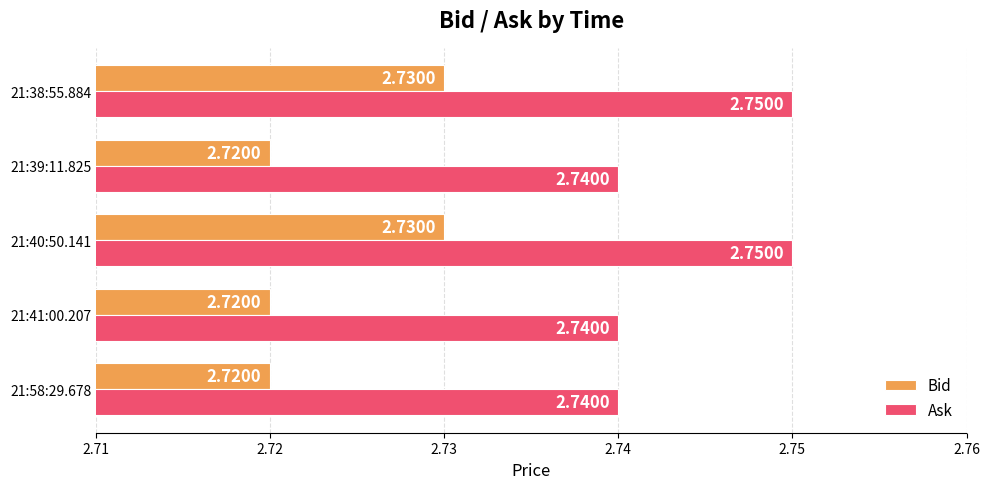

How many categories are shown in the chart?

5